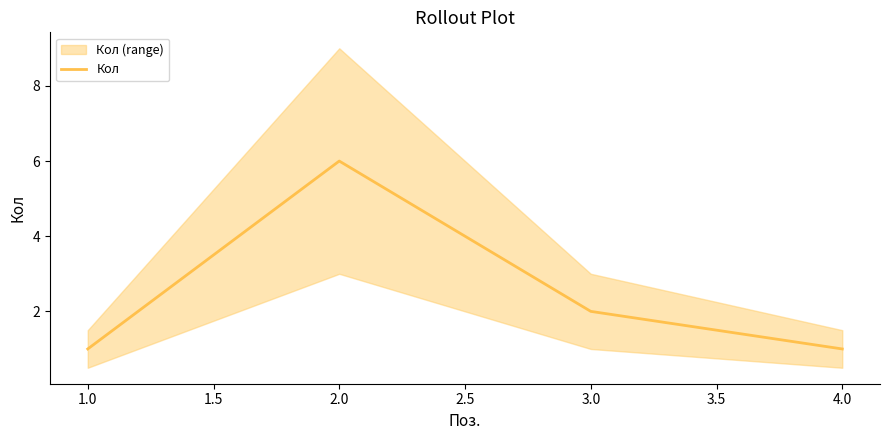

True or false: Кол has a value of 6 at 2.0.

True